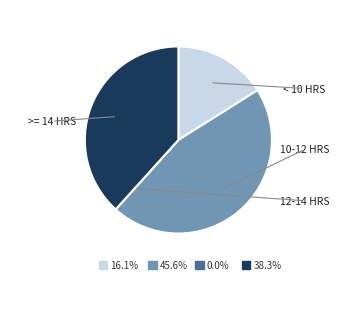

Is there a majority slice in this chart?

No